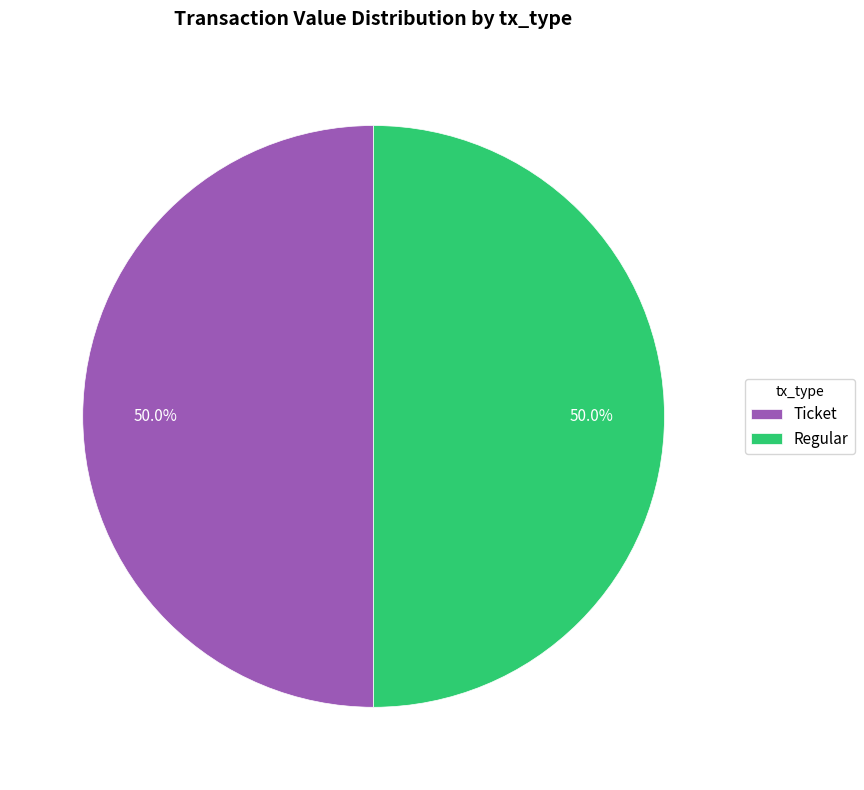

How many segments does this pie chart have?

2